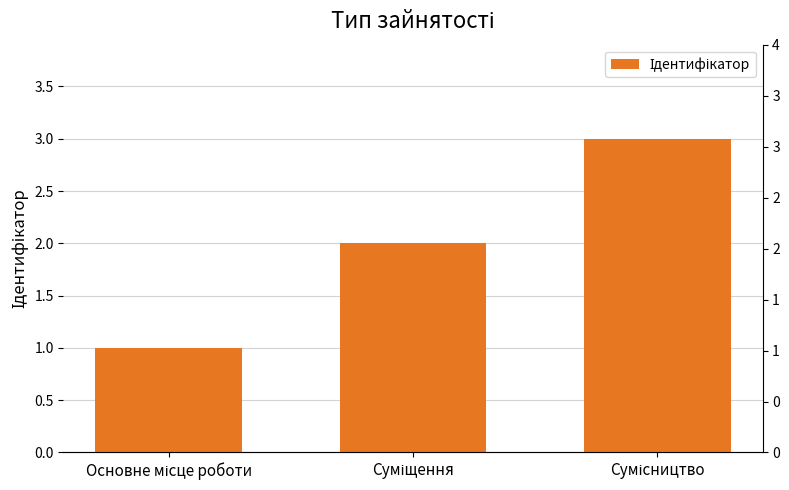

What is the ratio of the value at Сумісництво to the value at Суміщення?

1.5